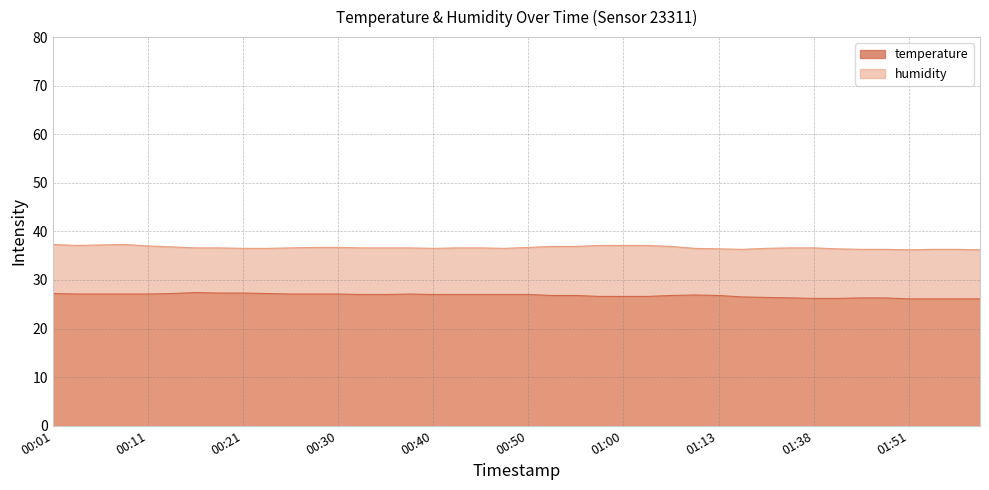

The value of humidity at 00:08 is 37.3. True or false?

True